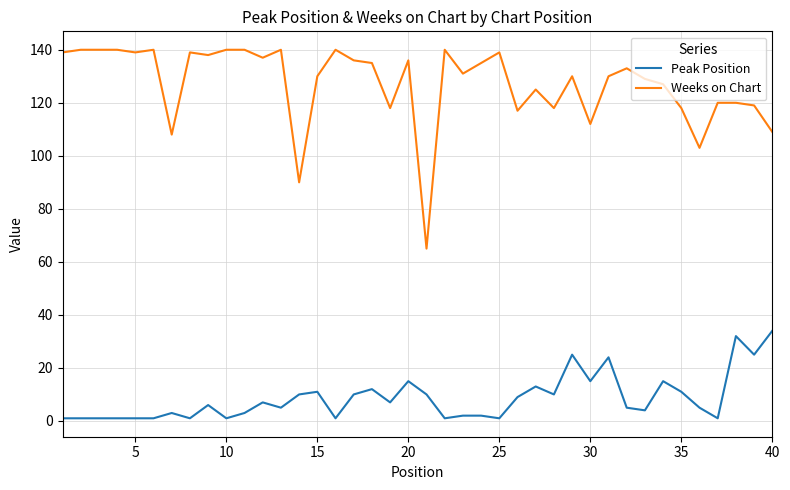

Does the chart have visible grid lines?

Yes